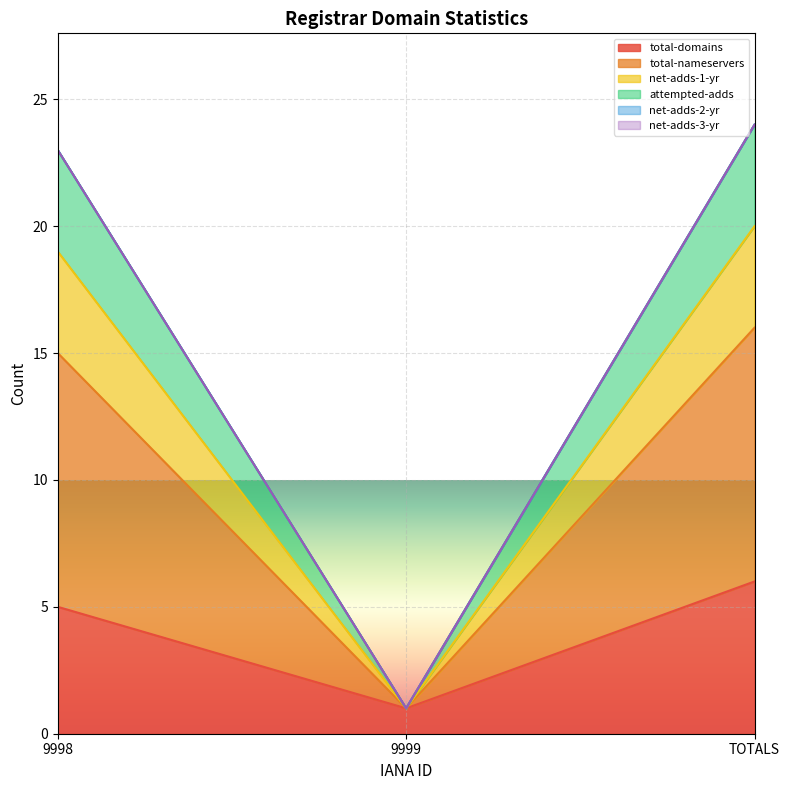

What is the value of the total-domains point at the 3rd from the left?

6